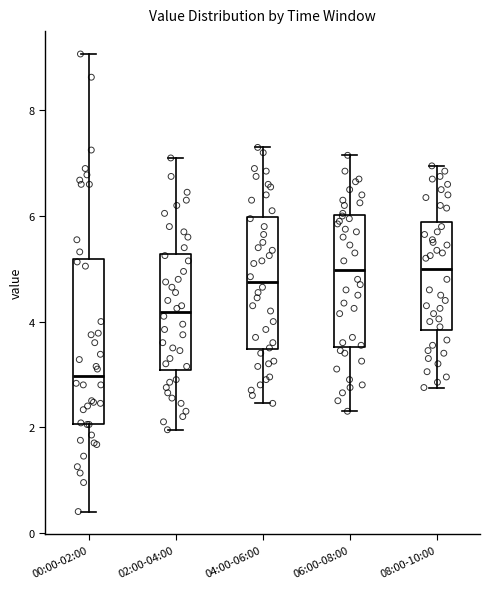

Reading left to right, transcribe this box plot: for each box, give where its median line is, the range the box spans, and where its two whiskers end, as read against the y-axis. The values are not printed on the chart, so give them approximately, as read against the axis.

00:00-02:00: median 3.0, box 2.0 to 5.2, whiskers 0.4 to 9.0
02:00-04:00: median 4.2, box 3.0 to 5.2, whiskers 2.0 to 7.2
04:00-06:00: median 4.8, box 3.4 to 6.0, whiskers 2.4 to 7.4
06:00-08:00: median 5.0, box 3.6 to 6.0, whiskers 2.4 to 7.2
08:00-10:00: median 5.0, box 3.8 to 5.8, whiskers 2.8 to 7.0